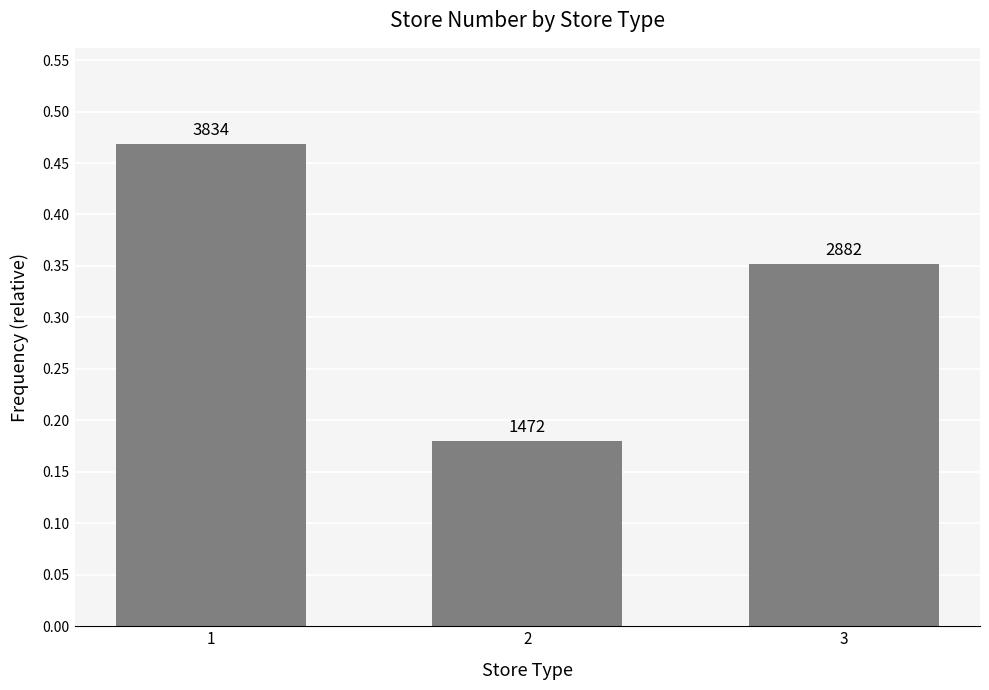

Reading left to right, transcribe all the data shown in this chart.

0.5	0.2	0.4